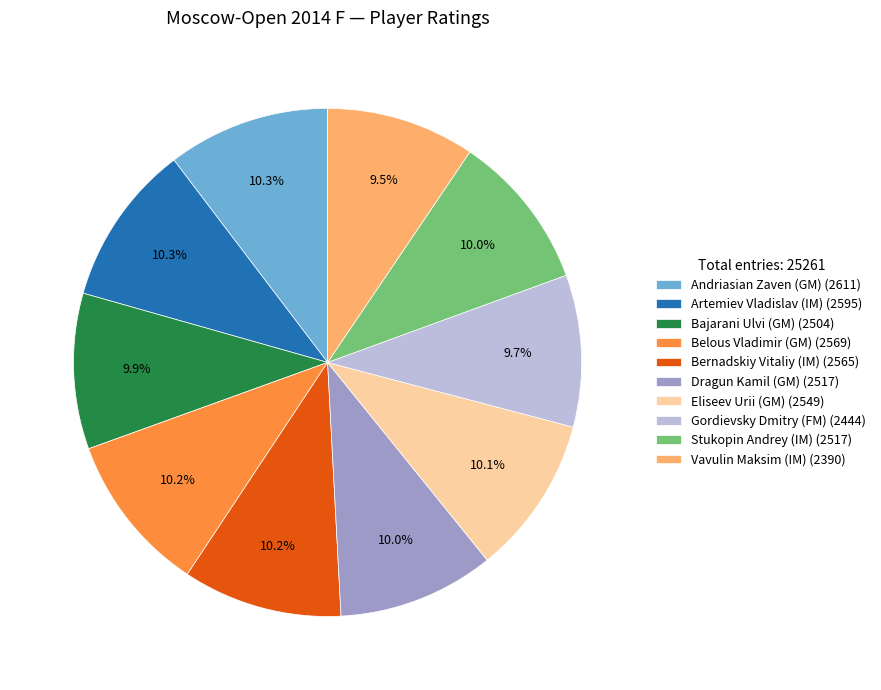

Is Stukopin Andrey (IM) the majority of the pie?

No